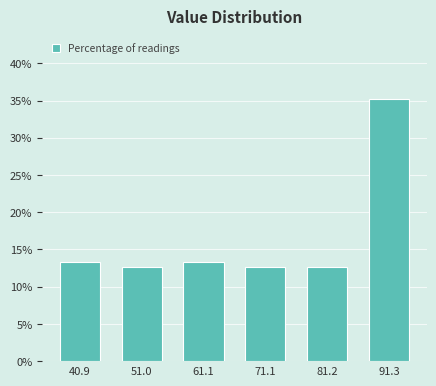

Reading left to right, what are all the values shown in this chart?

40.9=13.4	51.0=12.7	61.1=13.4	71.1=12.7	81.2=12.7	91.3=35.2